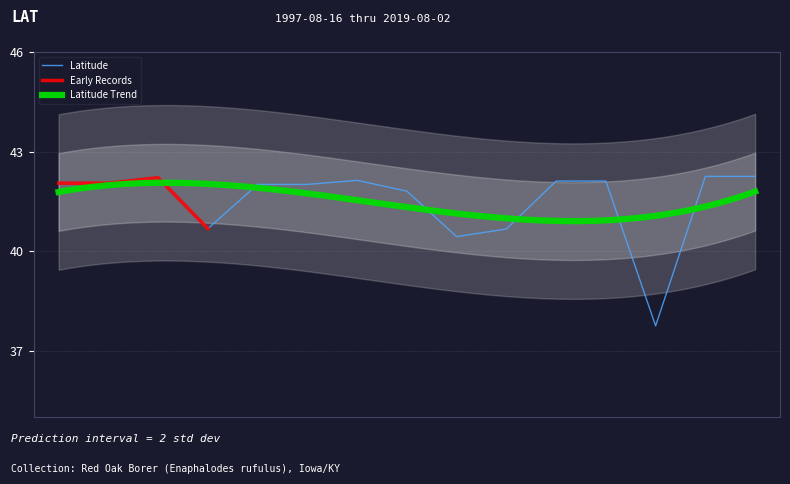

Reading left to right, what are all the values shown in this chart?

1997-08-16=42.0	1998-07-25=42.0	2007-07-07=42.2	2009-08-09=40.7	2011-07-16=42.0	2012-07-12=42.0	2012-07-16=42.1	2013-07-12=41.8	2013-07-20=40.4	2013-08-07=40.7	2014-07-26=42.1	2014-07-31=42.1	2015-07-05=37.7	2016-07-20=42.3	2019-08-02=42.3